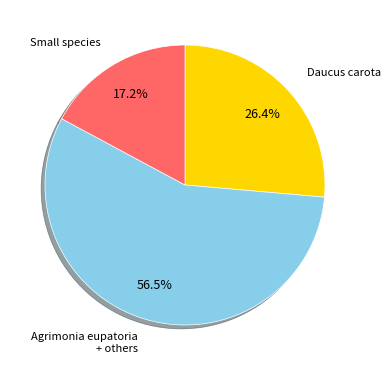

Is there any slice that represents more than half of the pie?

Yes